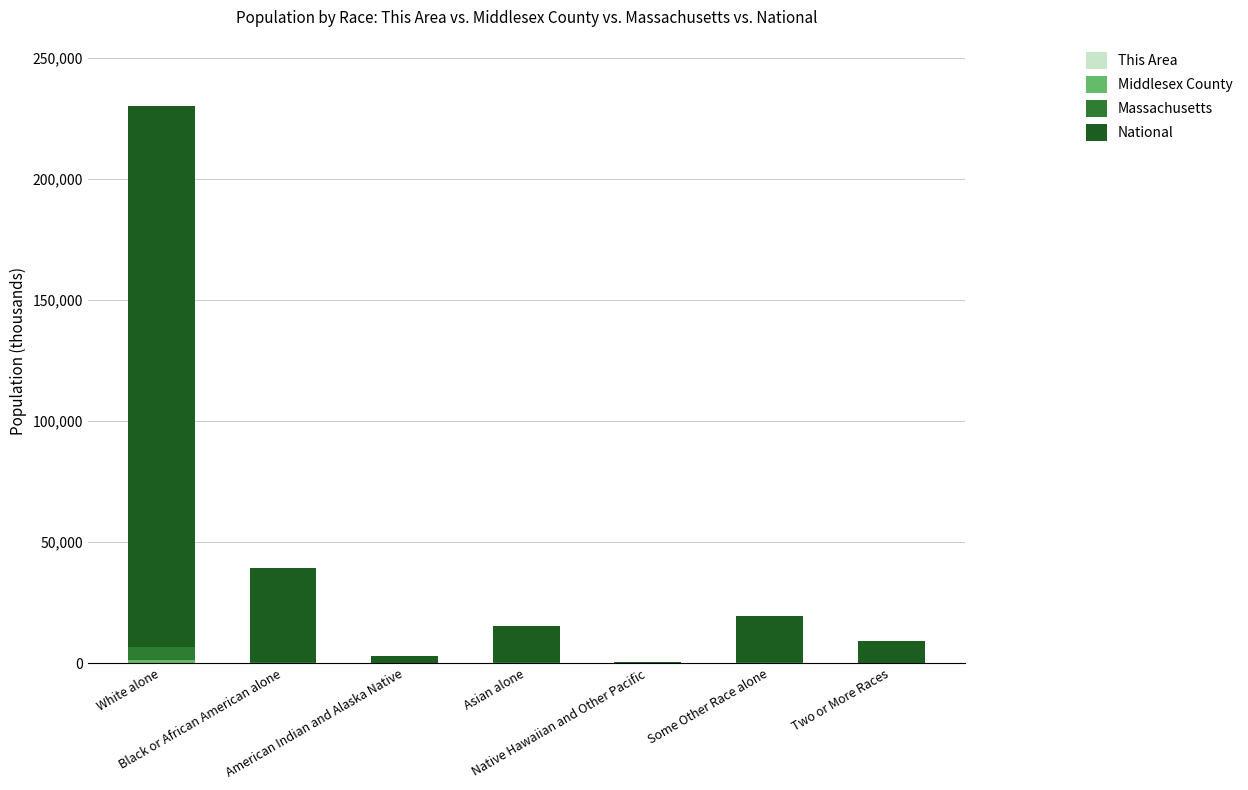

Are the bars horizontal?

No